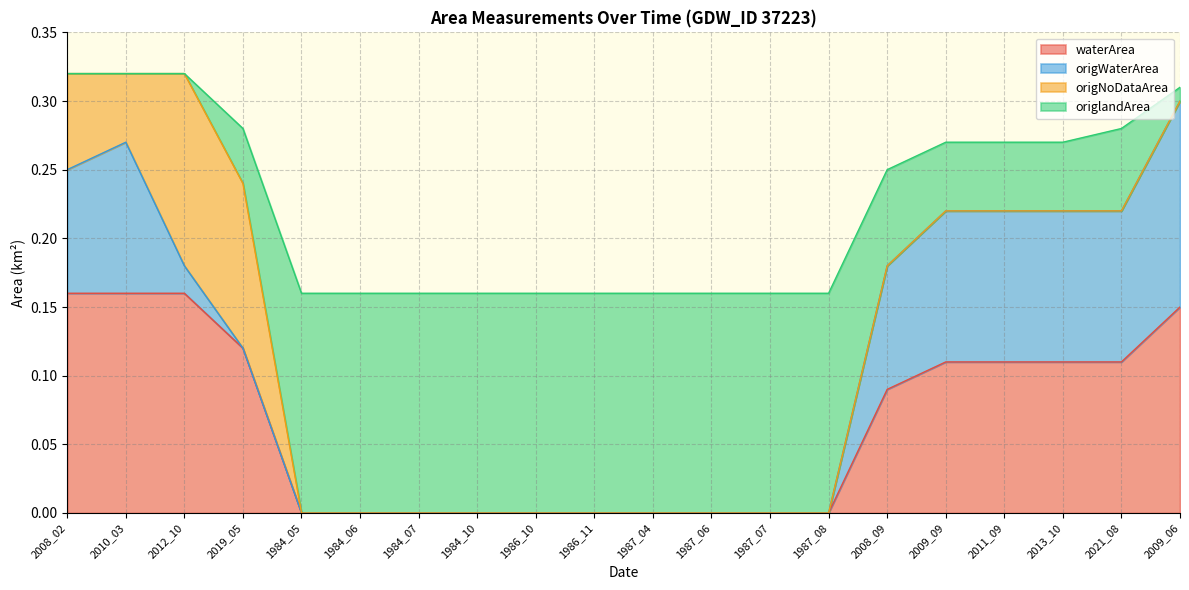

Is it true that waterArea equals 0.0 at 1986_10?

True